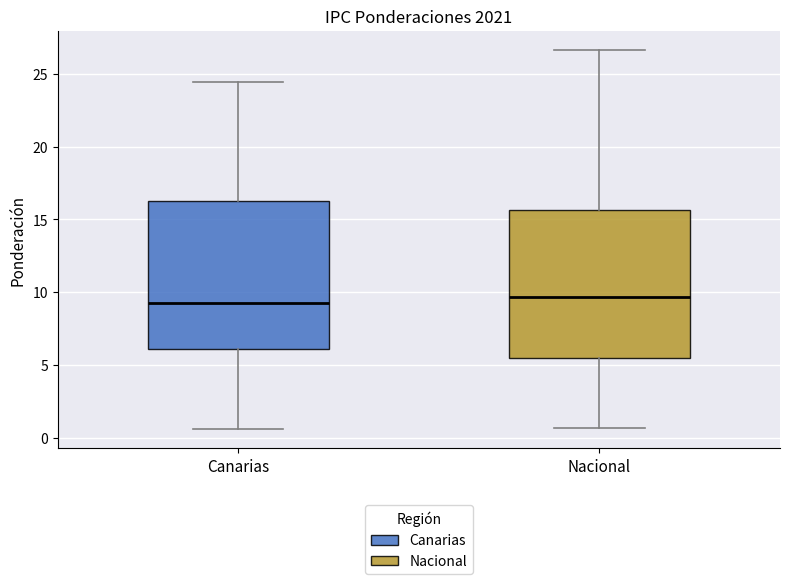

Reading left to right, transcribe this box plot: for each box, give where its median line is, the range the box spans, and where its two whiskers end, as read against the y-axis. The values are not printed on the chart, so give them approximately, as read against the axis.

Canarias: median 9.5, box 6.0 to 16.5, whiskers 0.5 to 24.5
Nacional: median 9.5, box 5.5 to 15.5, whiskers 0.5 to 26.5